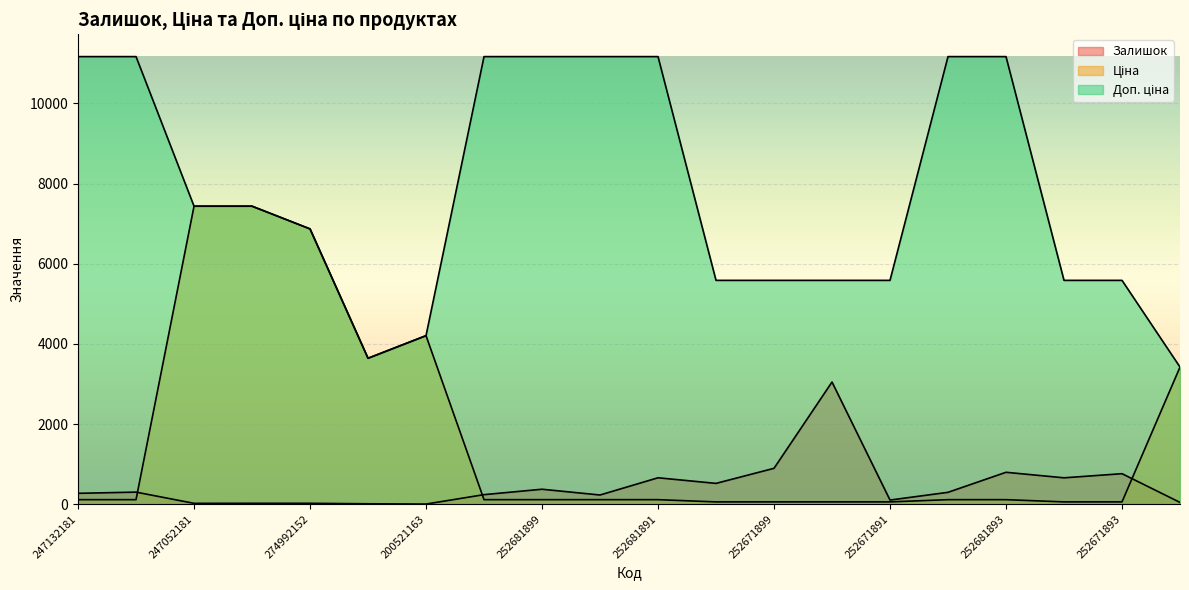

Reading left to right, what are all the values shown in this chart?

Залишок: 247132181=270.0	247132180=300.0	247052181=20.0	247052180=21.0	274992152=21.0	274992132=9.0	200521163=2.0	252681900=237.0	252681899=372.0	252681895=228.0	252681891=658.0	252671900=518.0	252671899=894.0	252671895=3048.0	252671891=102.0	252681898=295.0	252681893=795.0	252671898=657.0	252671893=760.0	252651893=43.0
Ціна: 247132181=111.7	247132180=111.7	247052181=7436.2	247052180=7436.2	274992152=6869.4	274992132=3640.8	200521163=4204.8	252681900=111.7	252681899=111.7	252681895=111.7	252681891=111.7	252671900=55.9	252671899=55.9	252671895=55.9	252671891=55.9	252681898=111.7	252681893=111.7	252671898=55.9	252671893=55.9	252651893=3420.6
Доп. ціна: 247132181=11169.0	247132180=11169.0	247052181=7436.2	247052180=7436.2	274992152=6869.4	274992132=3641.0	200521163=4205.0	252681900=11169.0	252681899=11169.0	252681895=11169.0	252681891=11169.0	252671900=5585.0	252671899=5585.0	252671895=5585.0	252671891=5585.0	252681898=11169.0	252681893=11169.0	252671898=5585.0	252671893=5585.0	252651893=3421.0